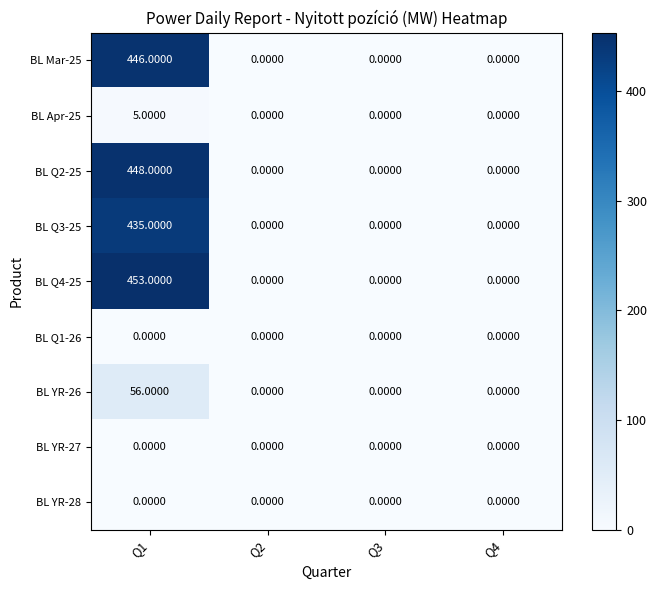

Which series has the widest spread of values?

BL Q4-25